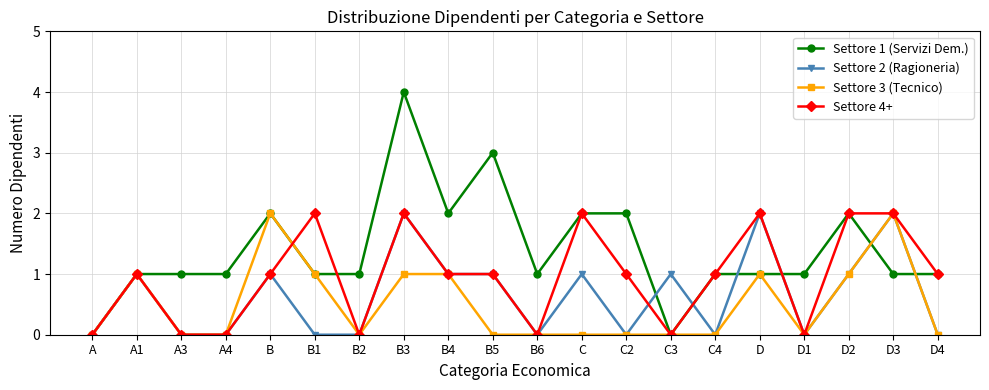

Is the value of Settore 4+ at A3 greater than the value of Settore 1 (Servizi Dem.) at B1?

No